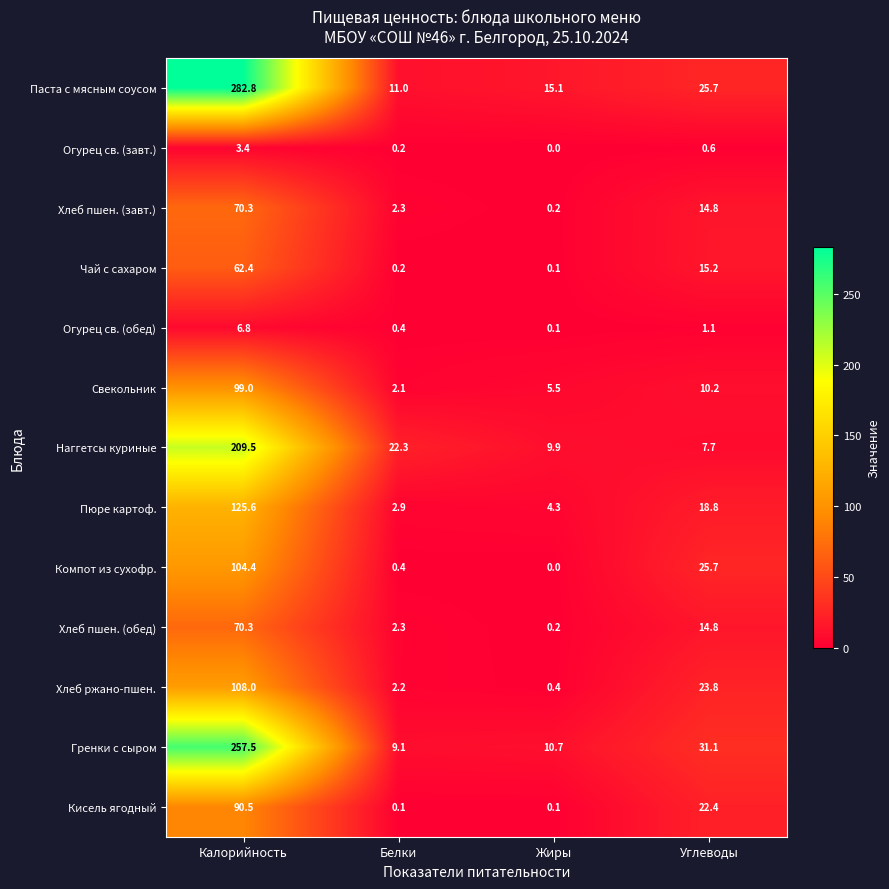

List the labels in order of Гренки с сыром value, smallest first.

Белки, Жиры, Углеводы, Калорийность